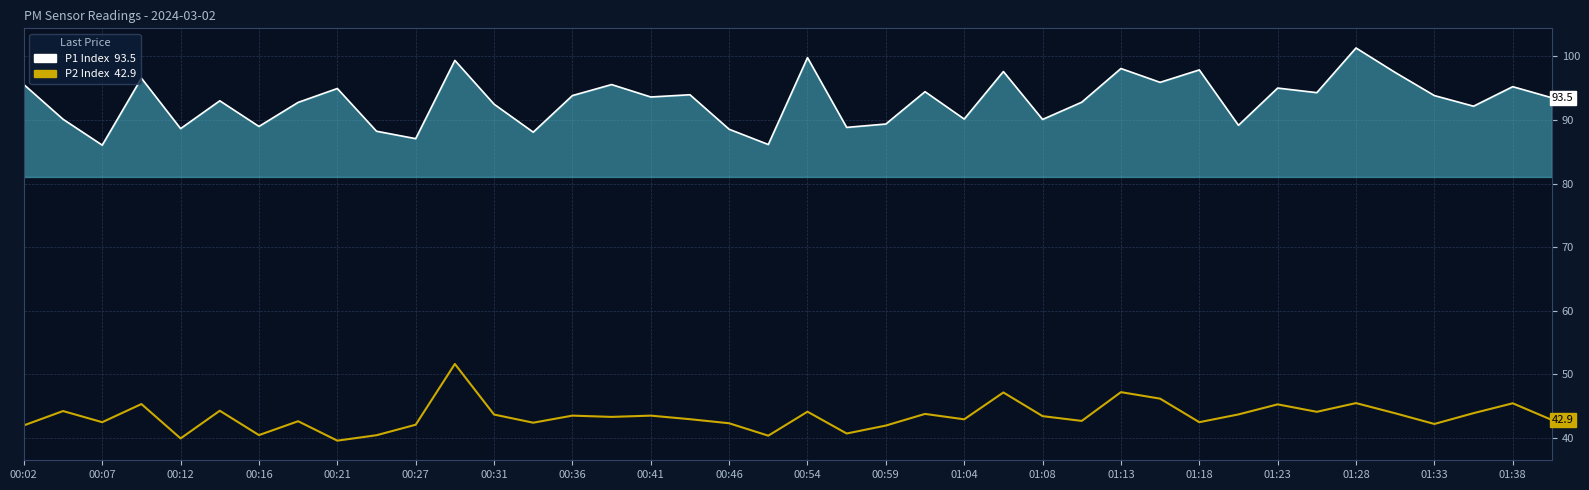

Does the chart display data point markers on the line(s)?

No